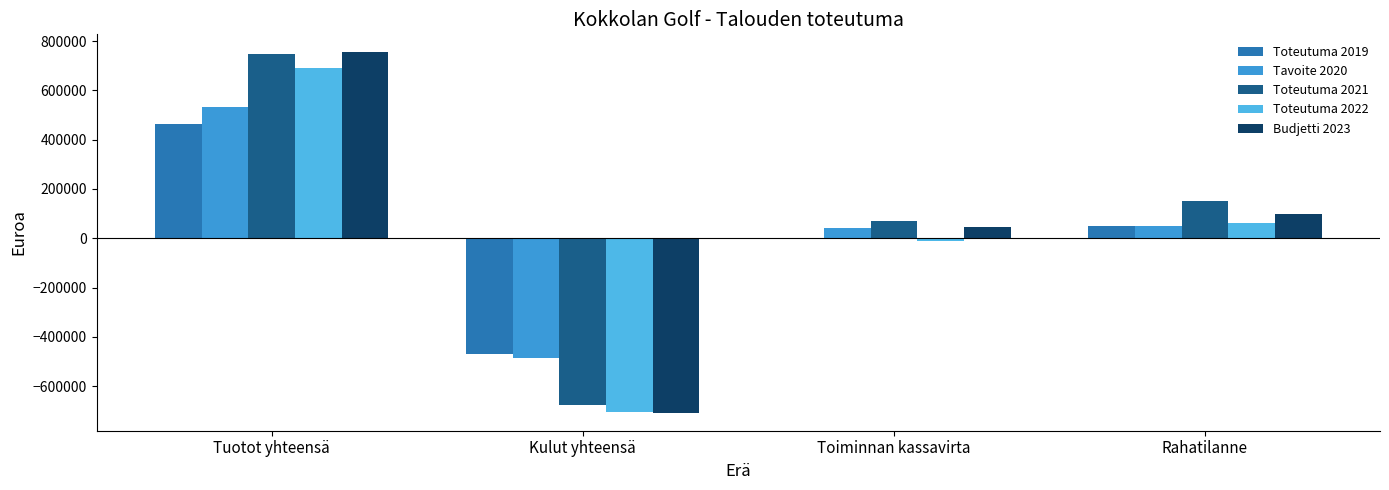

Count the number of data series in this chart.

5